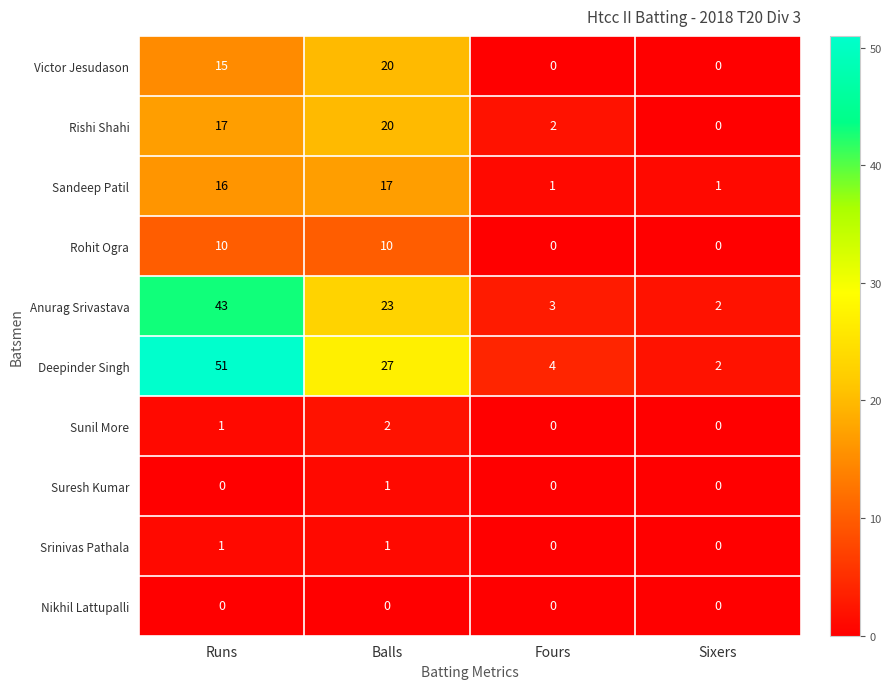

What is the average value of the Victor Jesudason series?

9